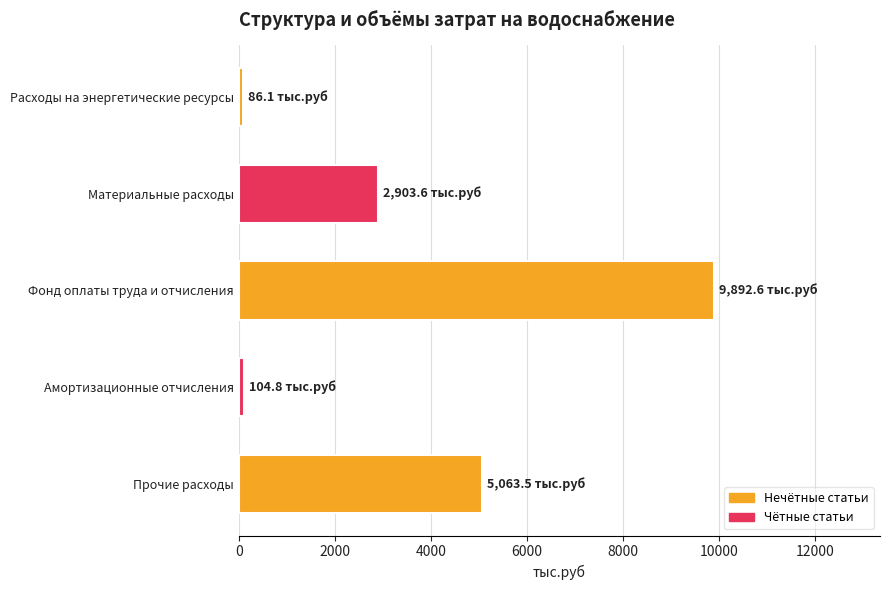

How many values exceed 2903?

3